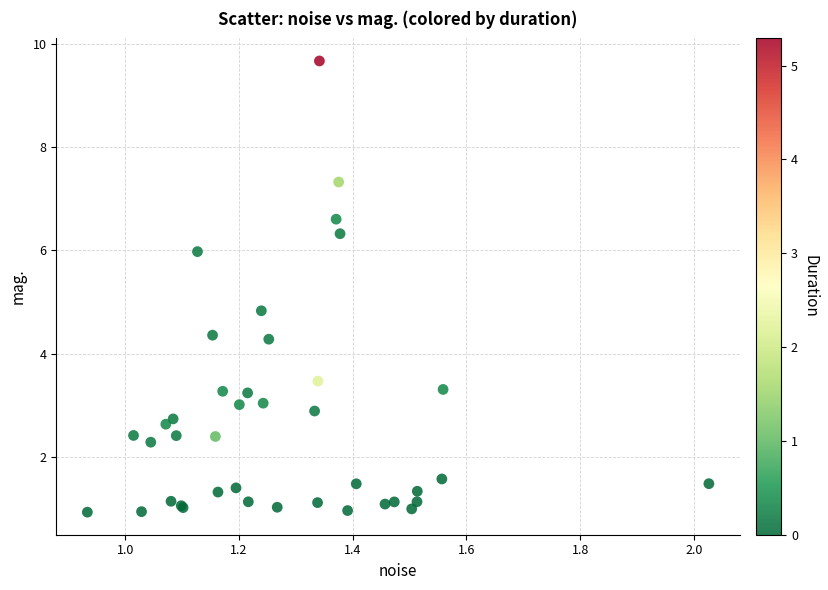

What Y value in the scatter plot is closest to 5?

4.8